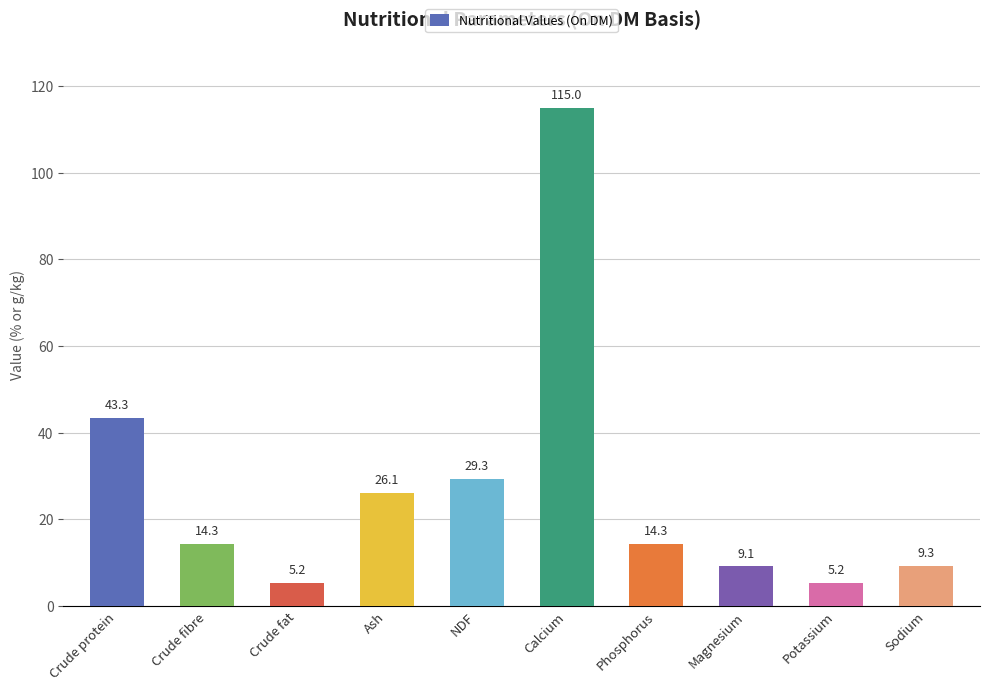

What is the change in value from Ash to Sodium?

-16.8